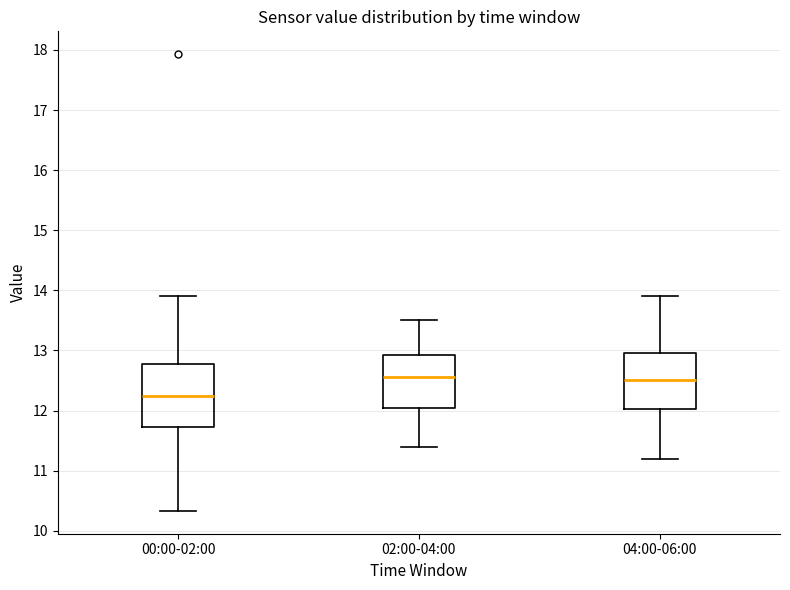

Reading left to right, read every box against the y-axis: the position of its median line, the range the box covers, and the ends of its whiskers. The values are not printed on the chart, so give them approximately, as read against the axis.

00:00-02:00: median 12.3, box 11.7 to 12.8, whiskers 10.3 to 13.9
02:00-04:00: median 12.6, box 12.1 to 12.9, whiskers 11.4 to 13.5
04:00-06:00: median 12.5, box 12.0 to 13.0, whiskers 11.2 to 13.9